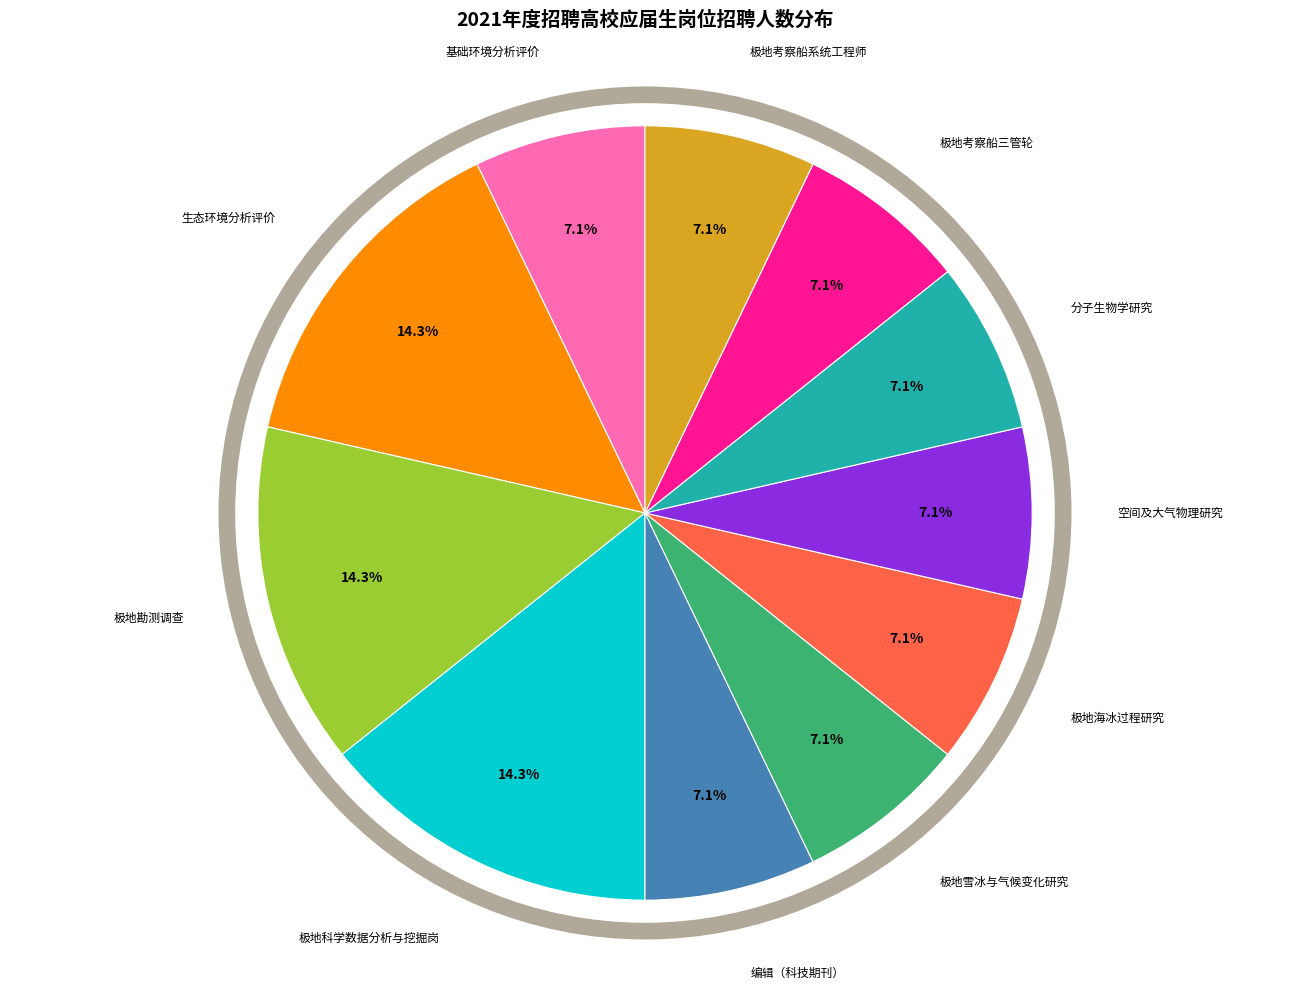

To the nearest percent, what is the average slice percentage?

9%